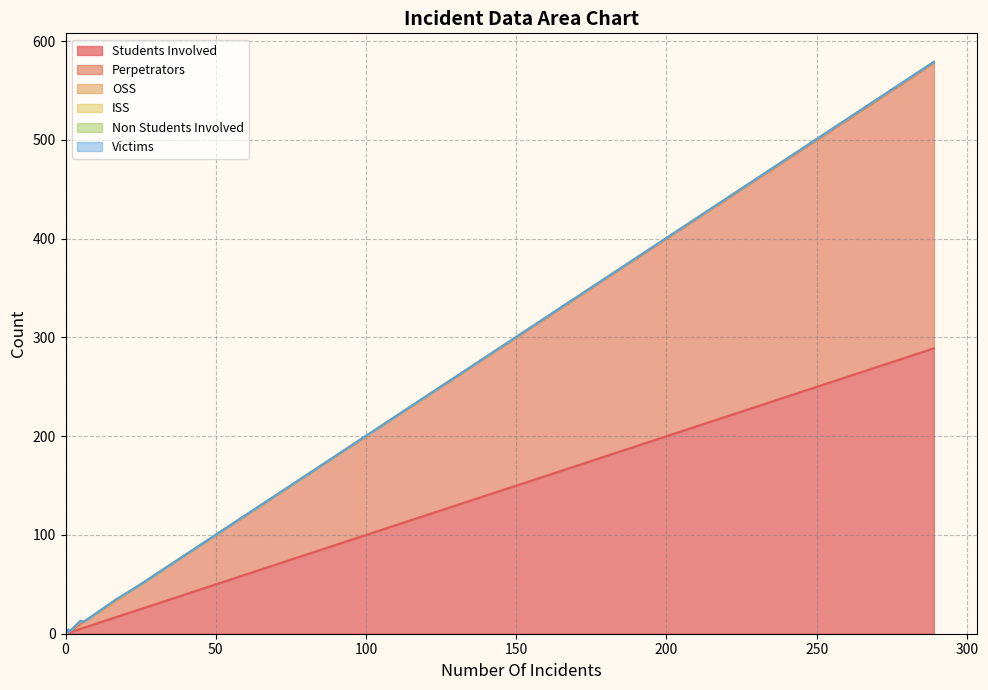

Which series changed the most between 8 and 17?

Students Involved